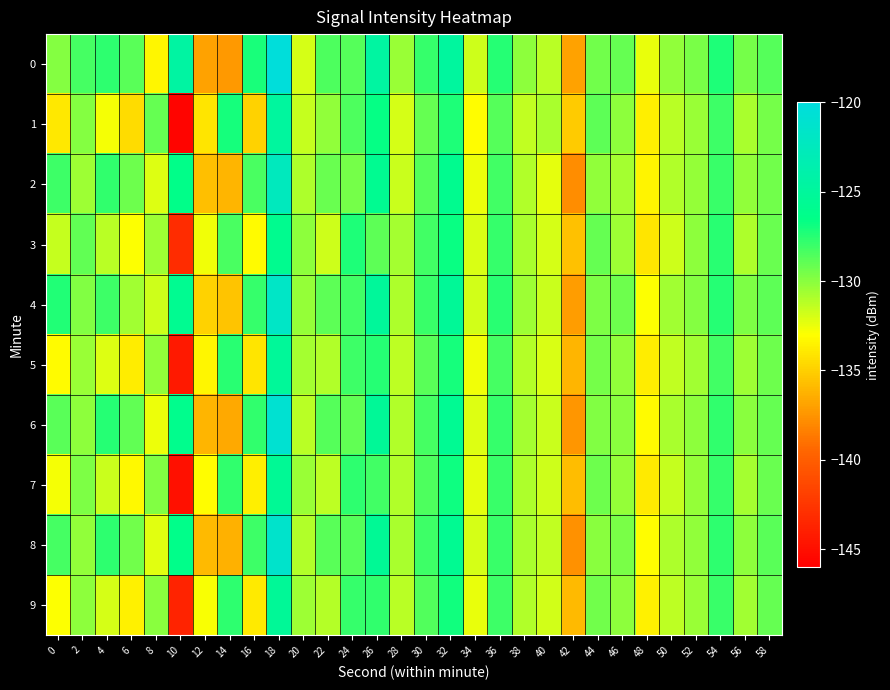

Which series has the largest range (max minus min)?

1